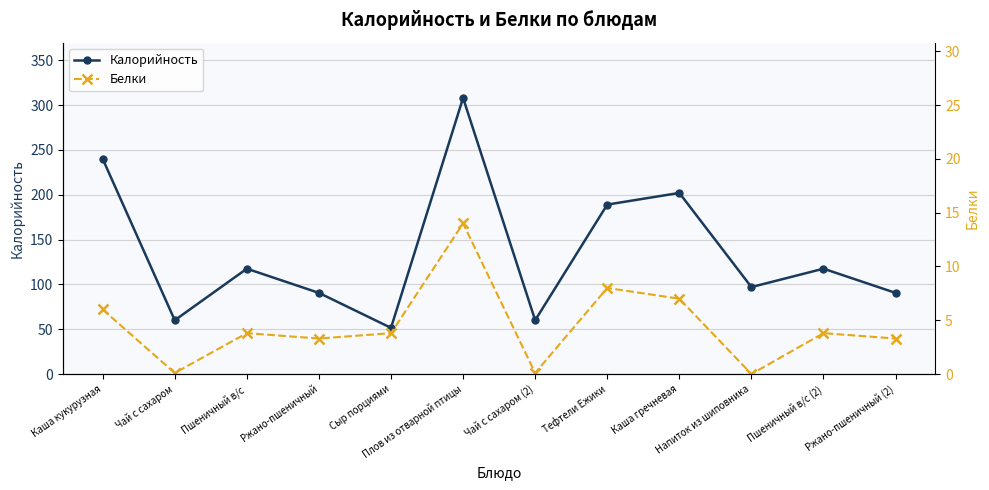

Which has a higher value, Тефтели Ежики or Каша гречневая?

Каша гречневая